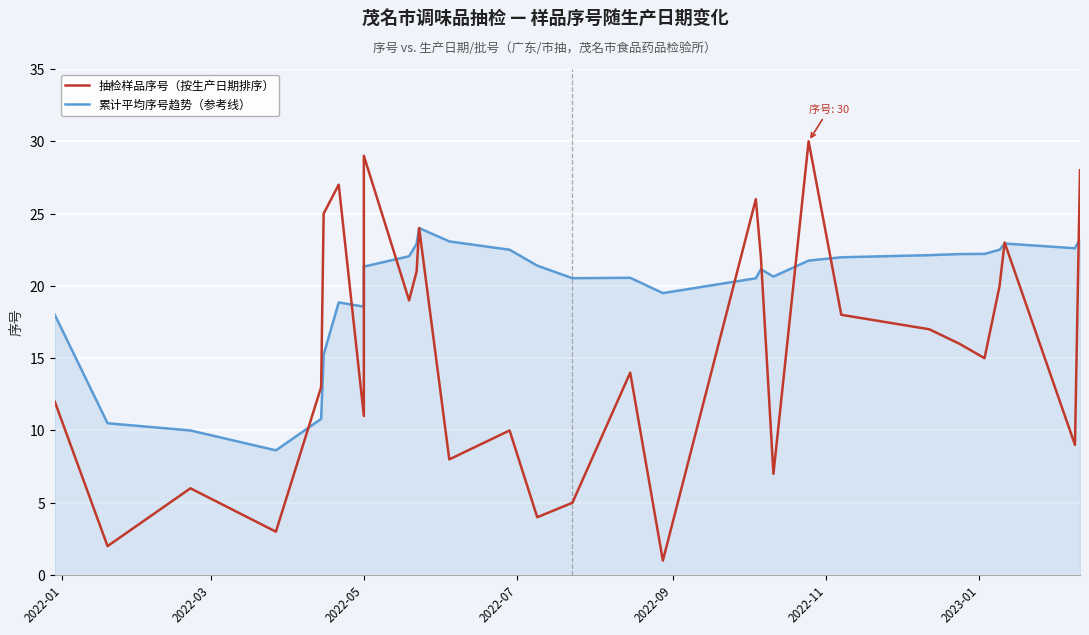

What is the difference between the maximum and minimum values in the 累计平均序号趋势（参考线） series?

15.4